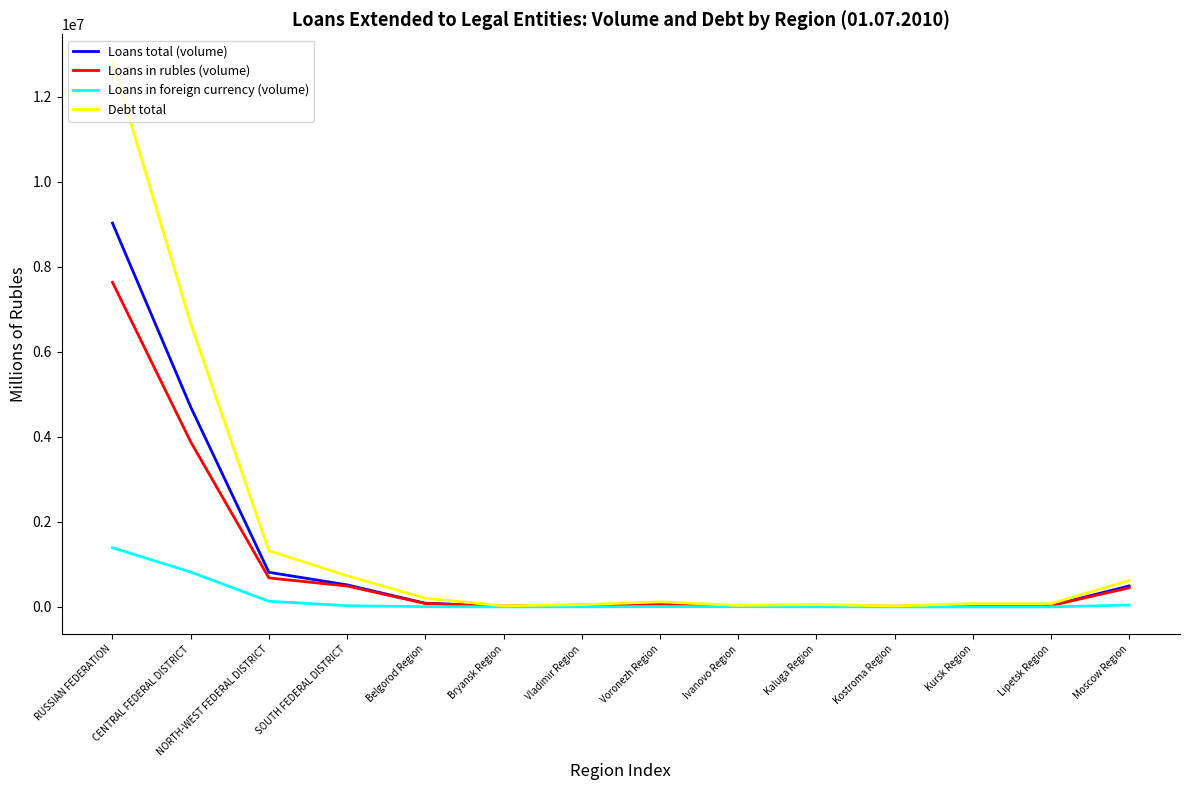

The Debt total series shows 12829619 at RUSSIAN FEDERATION. True or false?

True